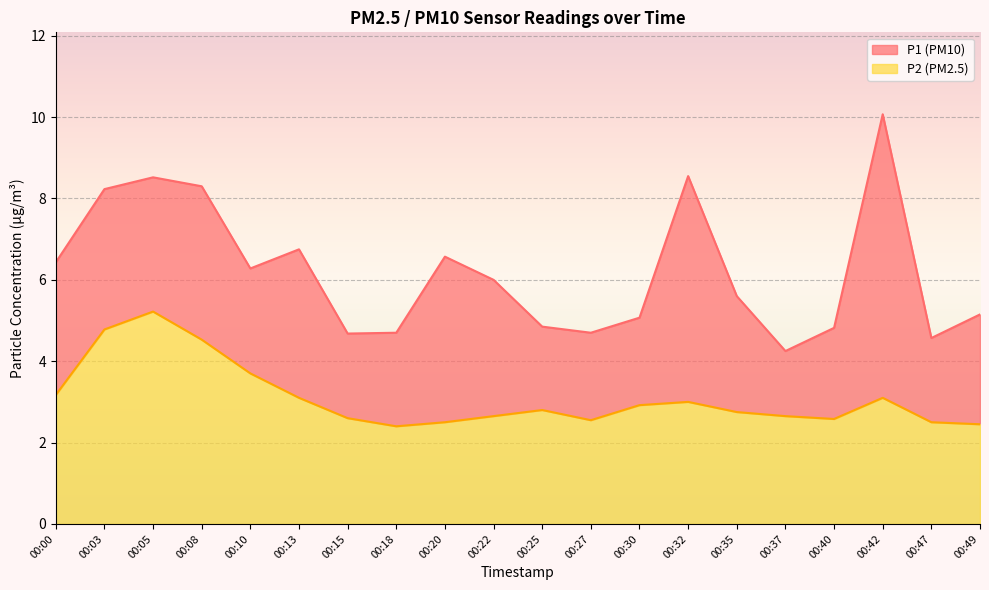

What is the smallest value displayed?

2.4